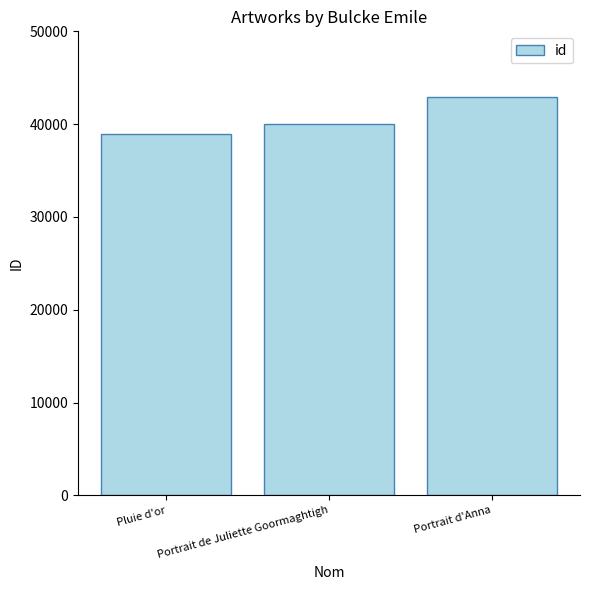

What is the difference between the values at Portrait de Juliette Goormaghtigh and Pluie d'or?

1143